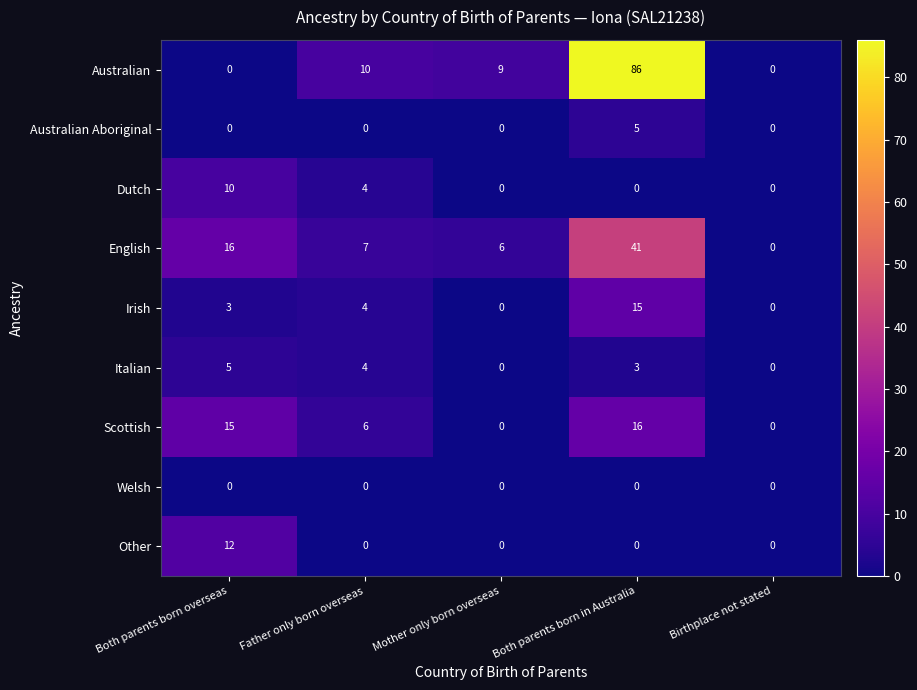

At which category is the sum across all series the highest?

Both parents born in Australia